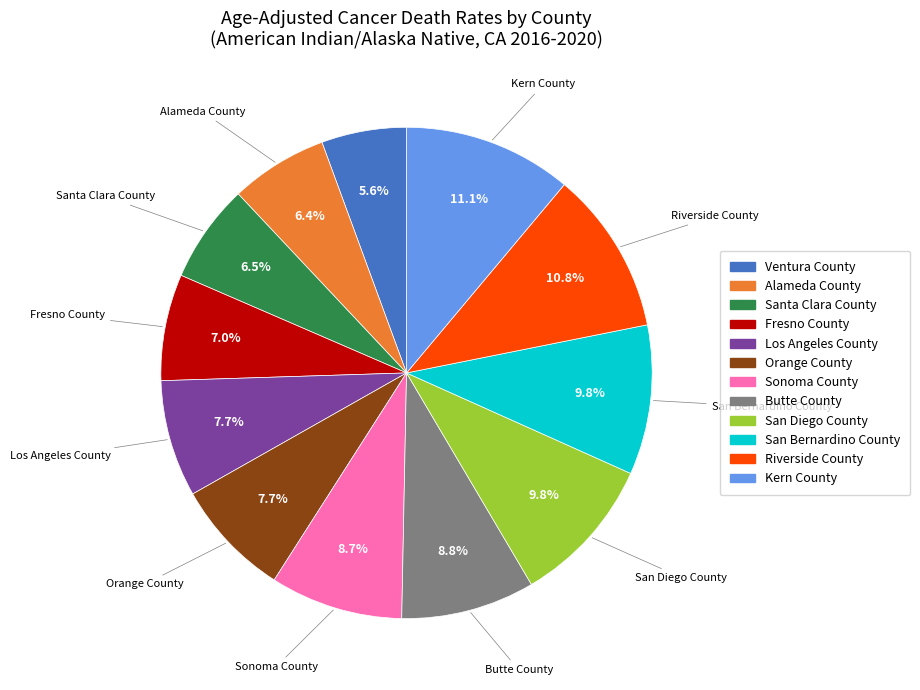

Between Butte County and Riverside County, which is larger?

Riverside County